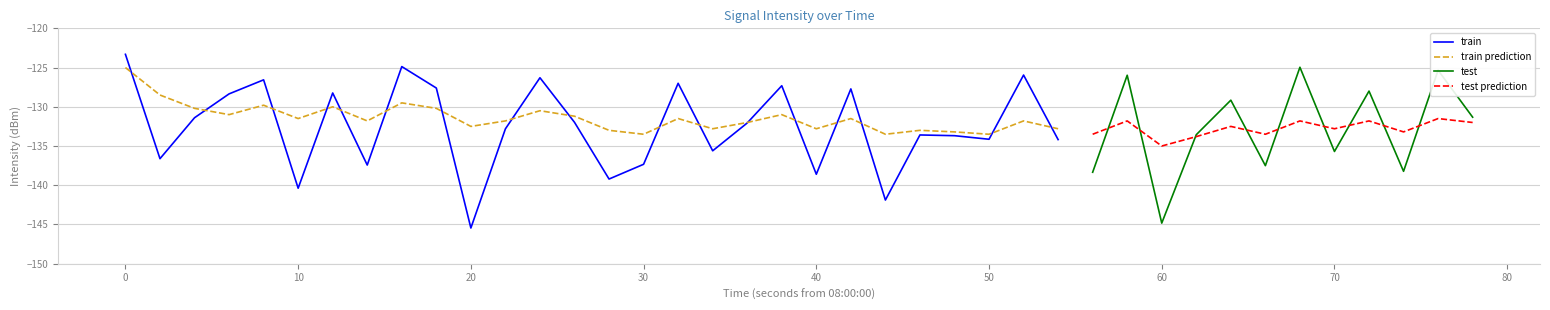

True or false: smoothed has more than 1 points higher than both neighbors.

True